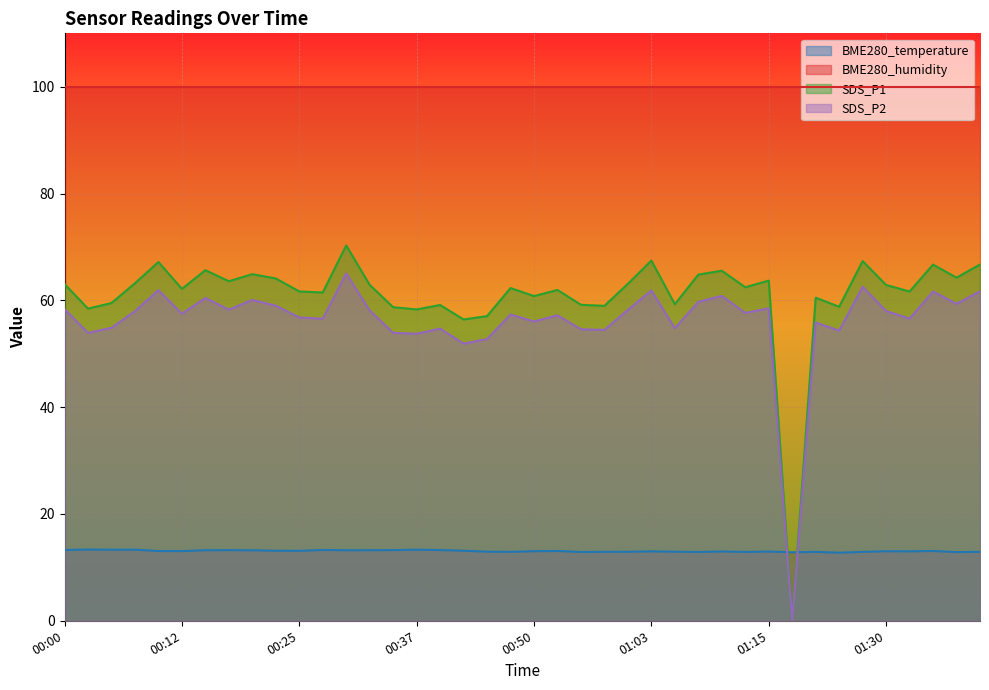

At 01:38, list the series in order from largest to smallest.

SDS_P1, SDS_P2, BME280_temperature